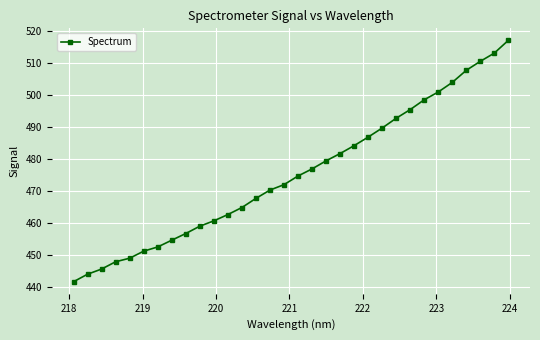

What is the value of the 1st point from the left?

441.7